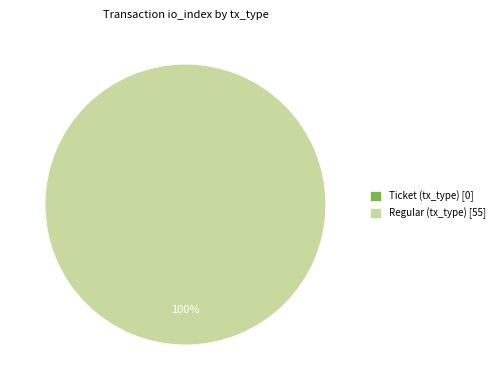

Count the number of slices in the pie.

2